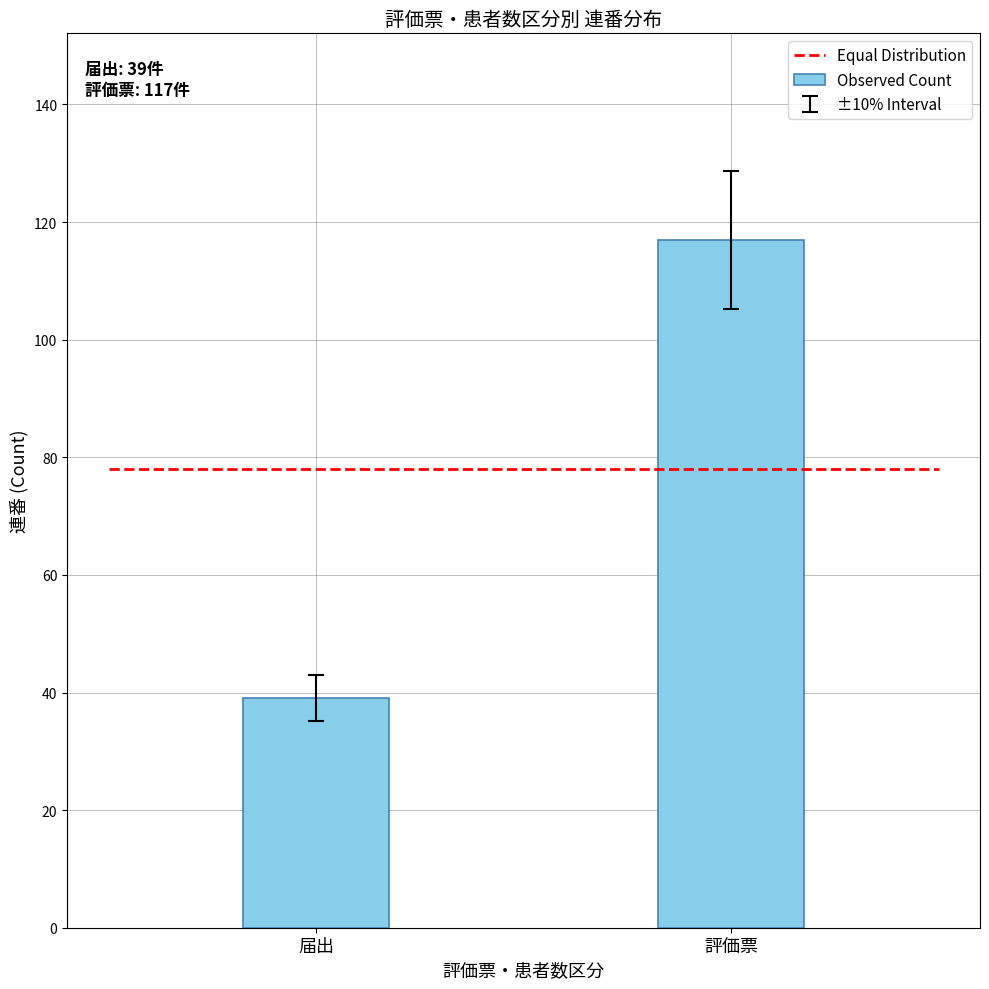

Between 評価票 and 届出, which is larger?

評価票